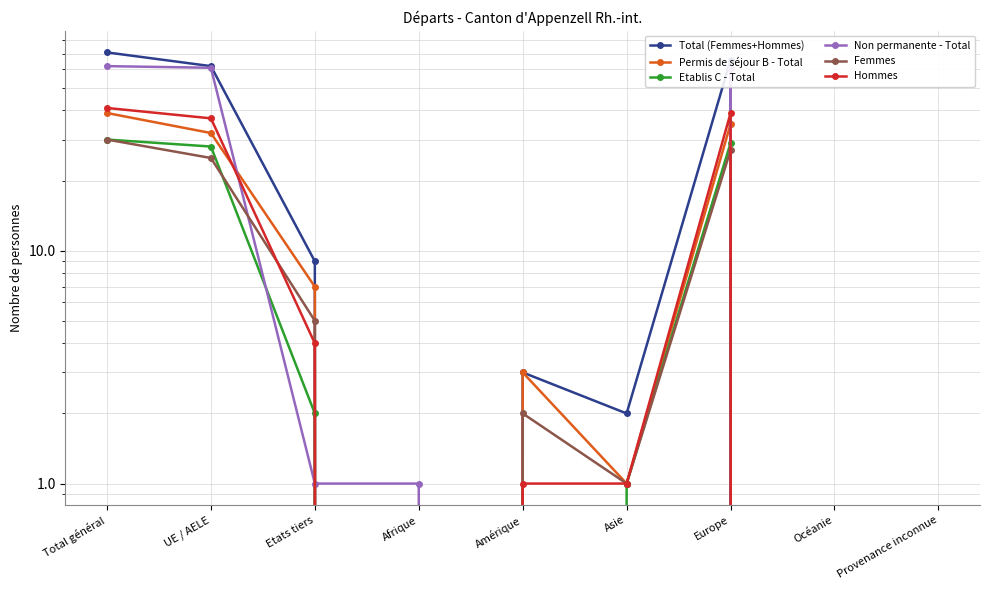

How many series are shown in this chart?

6